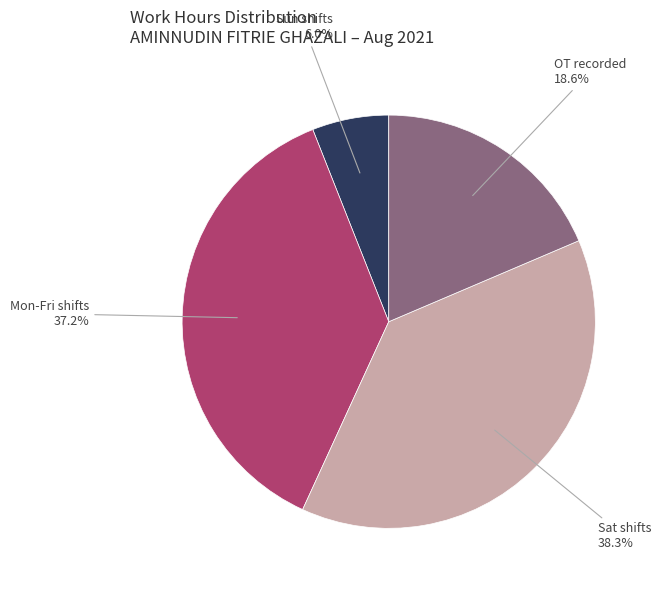

Is there any slice that represents more than half of the pie?

No